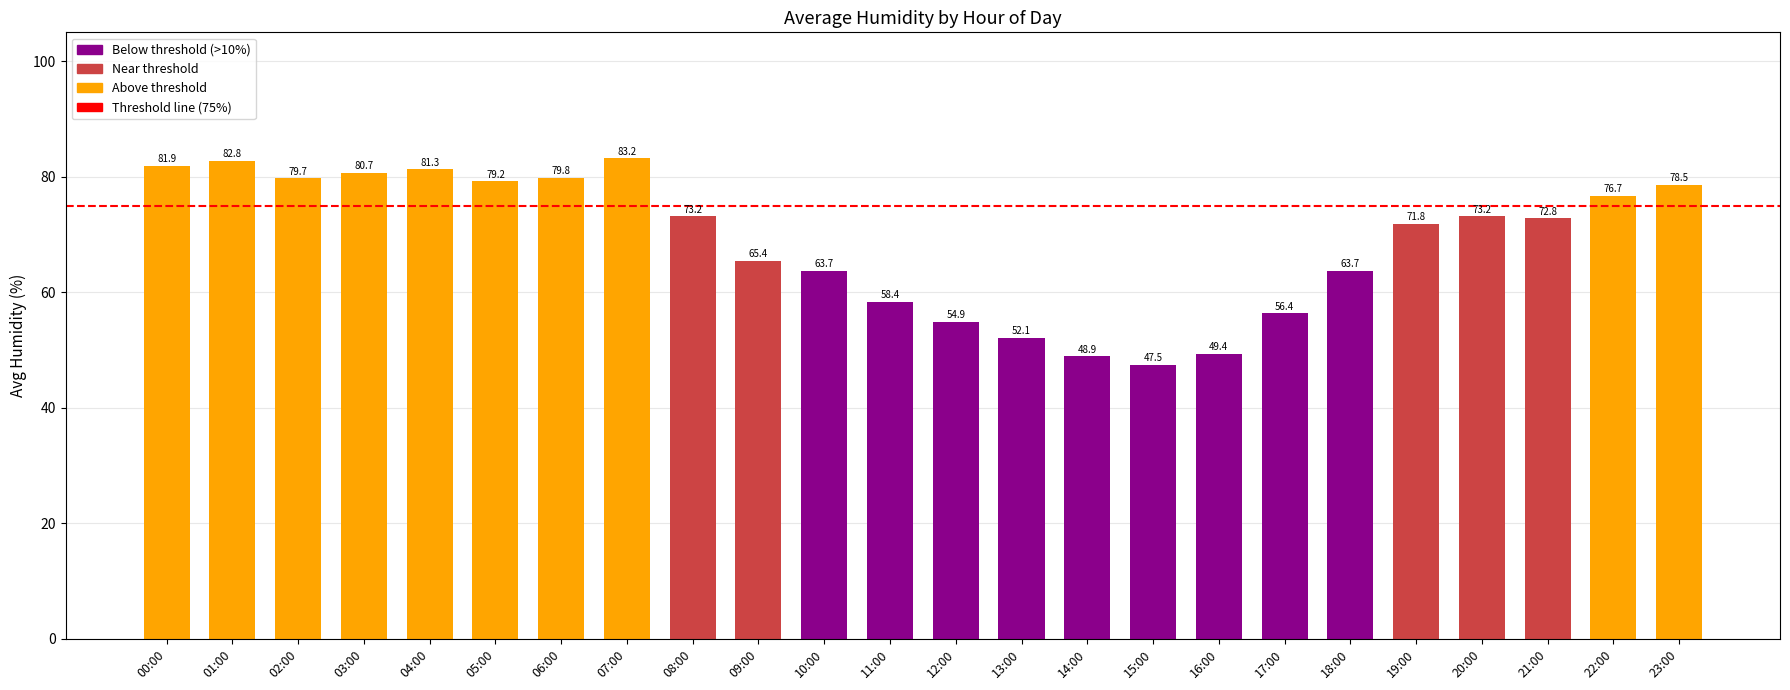

What is the change in value from 04:00 to 13:00?

-29.2